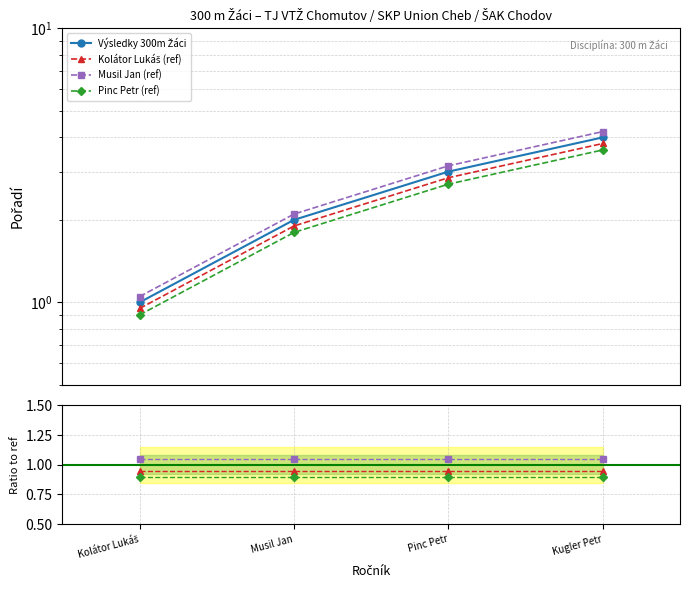

What is the ratio of the value at Pinc Petr to the value at Musil Jan?

1.5